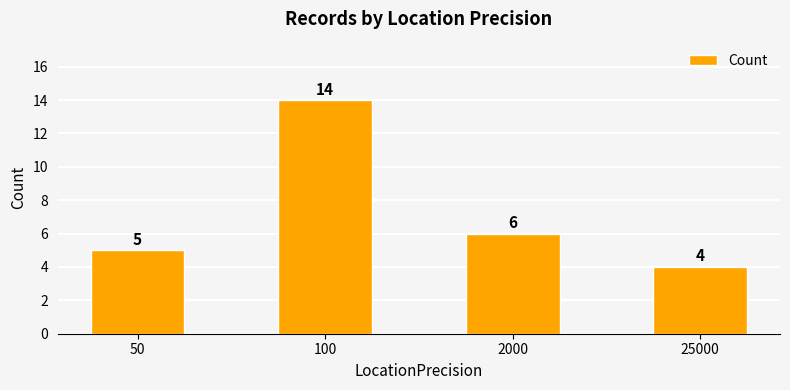

Which has a higher value, 2000 or 25000?

2000